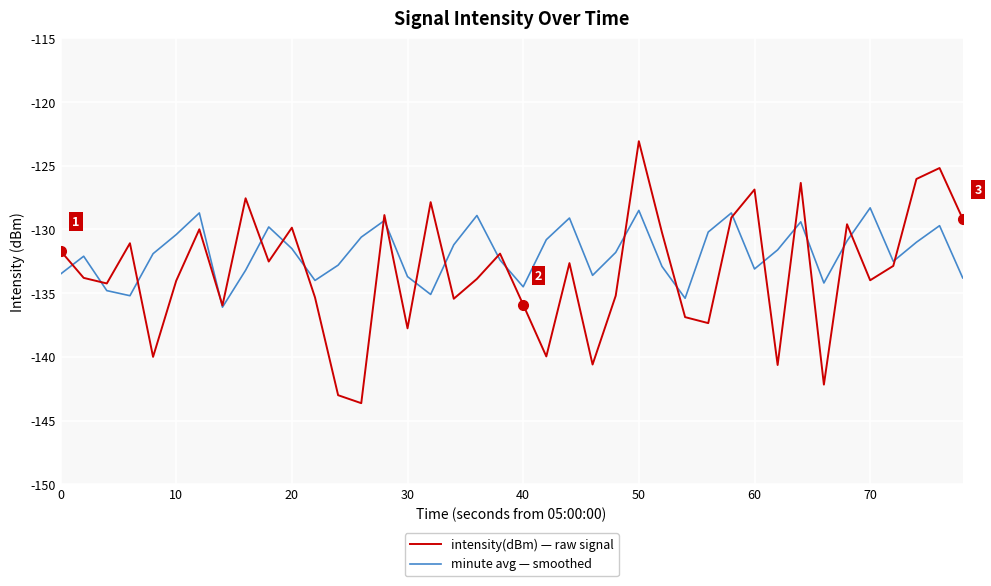

How many categories are shown in the chart?

40